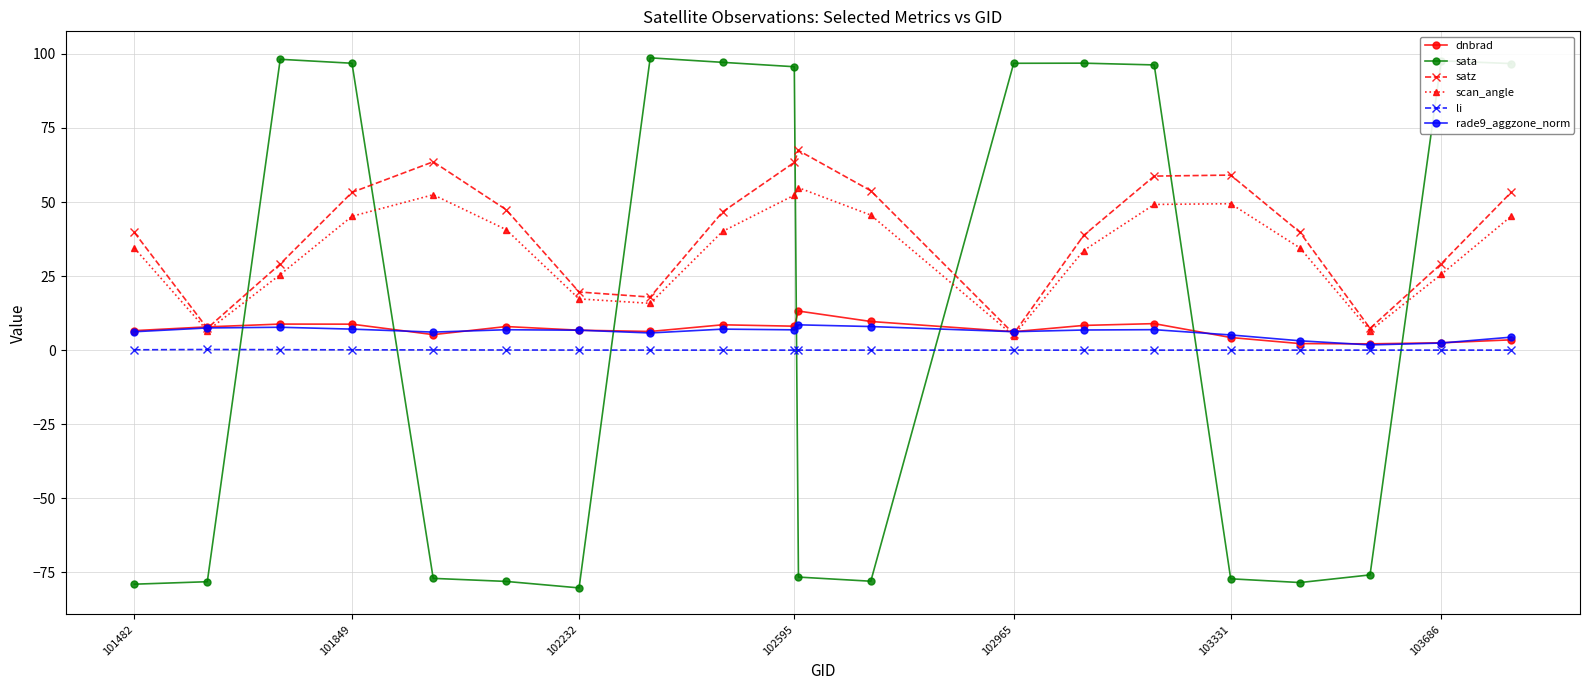

True or false: scan_angle and li cross at least once.

False